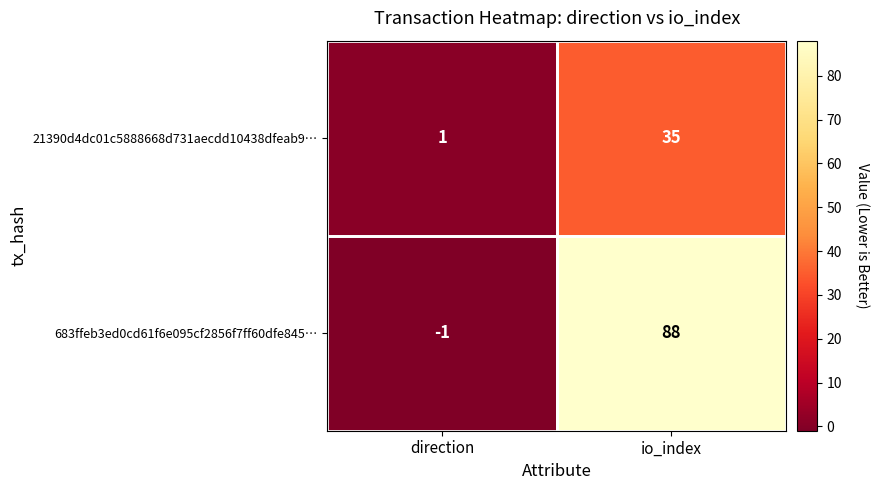

Which series has the largest total across all categories?

683ffeb3ed0cd61f6e095cf2856f7ff60dfe845…